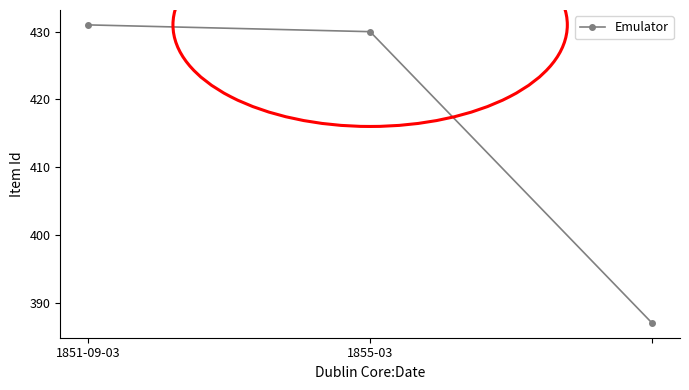

What is the sum of all values?

1248